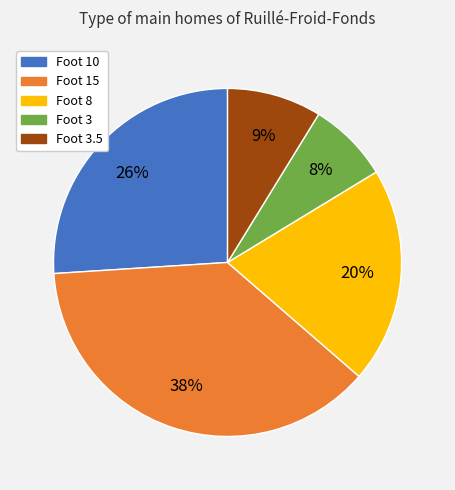

Is there any slice that represents more than half of the pie?

No